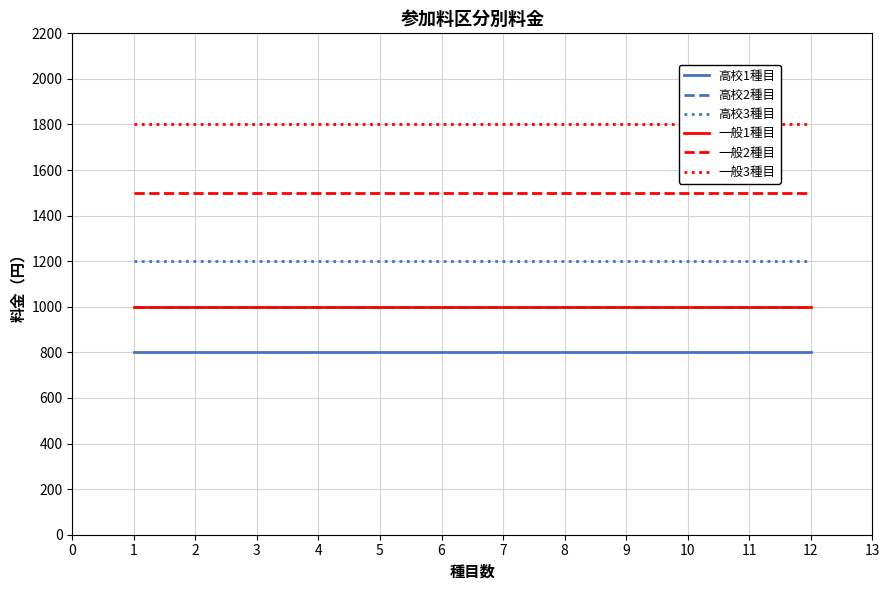

What is the highest value of the 高校3種目 series?

1200